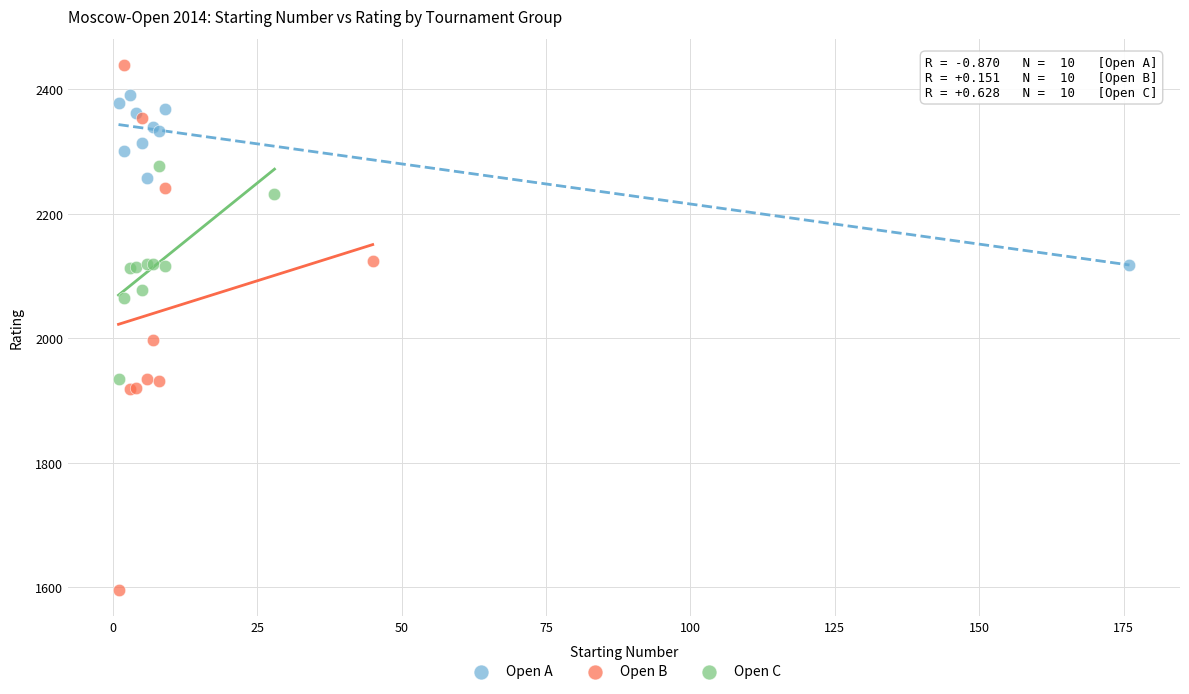

Which series contains the highest Y value?

Open B